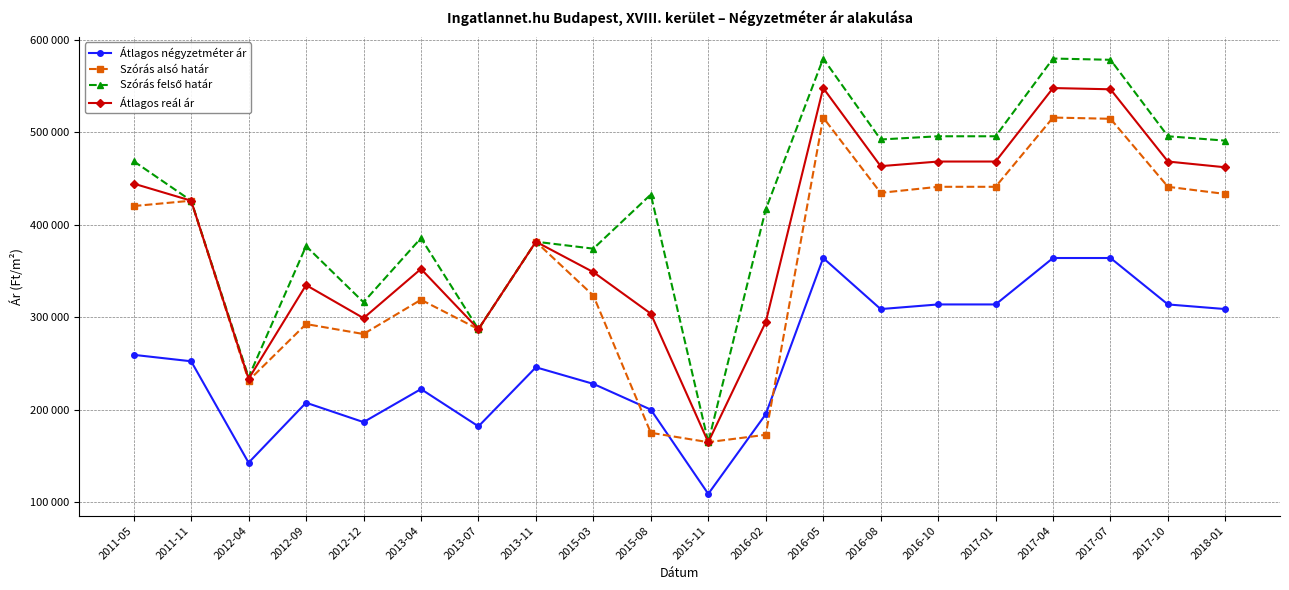

Reading left to right, what are all the values shown in this chart?

Átlagos négyzetméter ár: 2011-05=259328	2011-11=252380	2012-04=142714	2012-09=207576	2012-12=186597	2013-04=222316	2013-07=182000	2013-11=245882	2015-03=227941	2015-08=200088	2015-11=109000	2016-02=195125	2016-05=364015	2016-08=308806	2016-10=313820	2017-01=313820	2017-04=364015	2017-07=364015	2017-10=313820	2018-01=308806
Szórás alsó határ: 2011-05=420197	2011-11=425970	2012-04=231527	2012-09=292605	2012-12=281838	2013-04=318880	2013-07=287072	2013-11=381638	2015-03=323378	2015-08=175039	2015-11=164915	2016-02=172911	2016-05=515875	2016-08=434486	2016-10=441004	2017-01=441004	2017-04=515875	2017-07=514531	2017-10=441004	2018-01=433239
Szórás felső határ: 2011-05=468679	2011-11=425970	2012-04=235163	2012-09=376889	2012-12=316210	2013-04=385534	2013-07=287072	2013-11=381638	2015-03=374122	2015-08=432673	2015-11=164915	2016-02=416509	2016-05=579661	2016-08=492160	2016-10=495636	2017-01=495636	2017-04=579661	2017-07=578317	2017-10=495636	2018-01=490913
Átlagos reál ár: 2011-05=444438	2011-11=425970	2012-04=233345	2012-09=334747	2012-12=299024	2013-04=352207	2013-07=287072	2013-11=381638	2015-03=348750	2015-08=303856	2015-11=164915	2016-02=294710	2016-05=547768	2016-08=463323	2016-10=468320	2017-01=468320	2017-04=547768	2017-07=546424	2017-10=468320	2018-01=462076